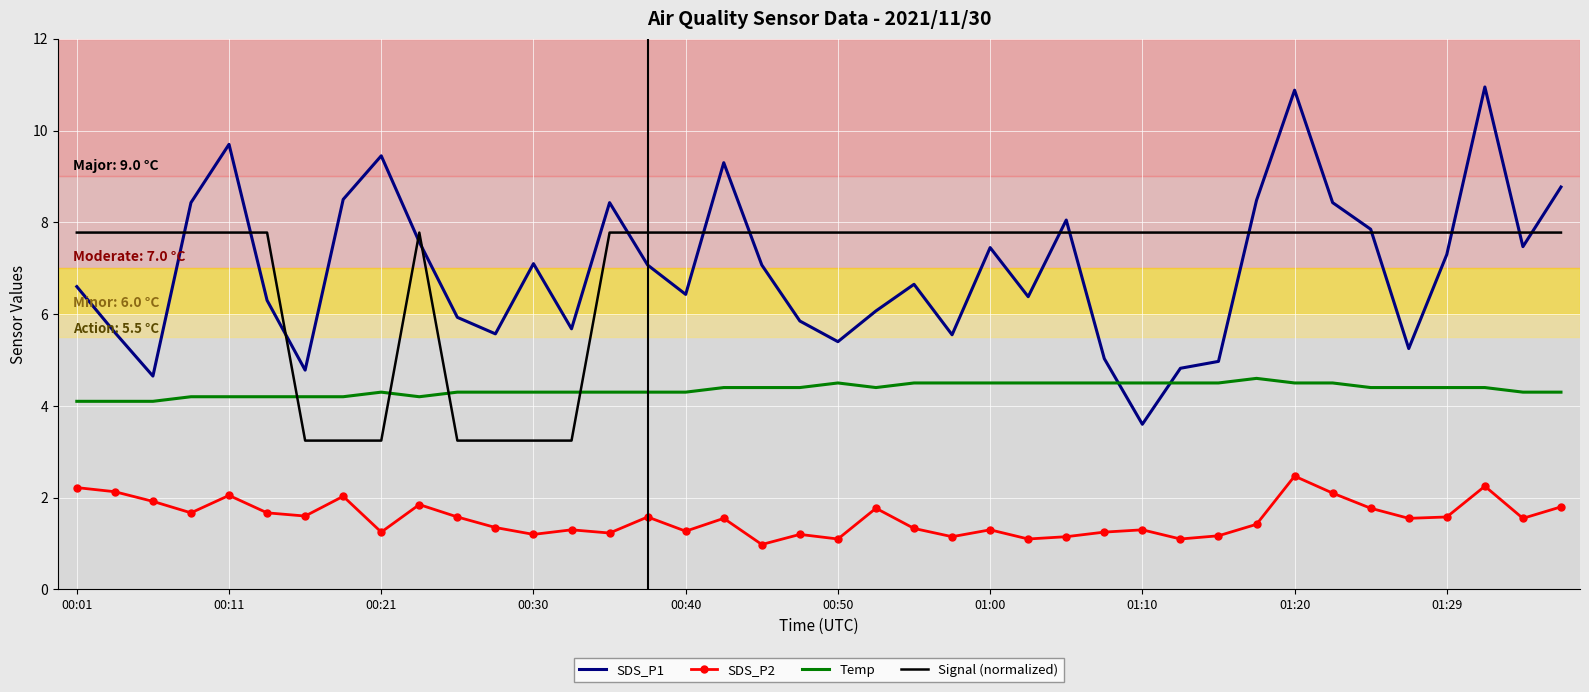

Rank the series by their maximum value, from lowest to highest.

SDS_P2, Temp, Signal (normalized), SDS_P1